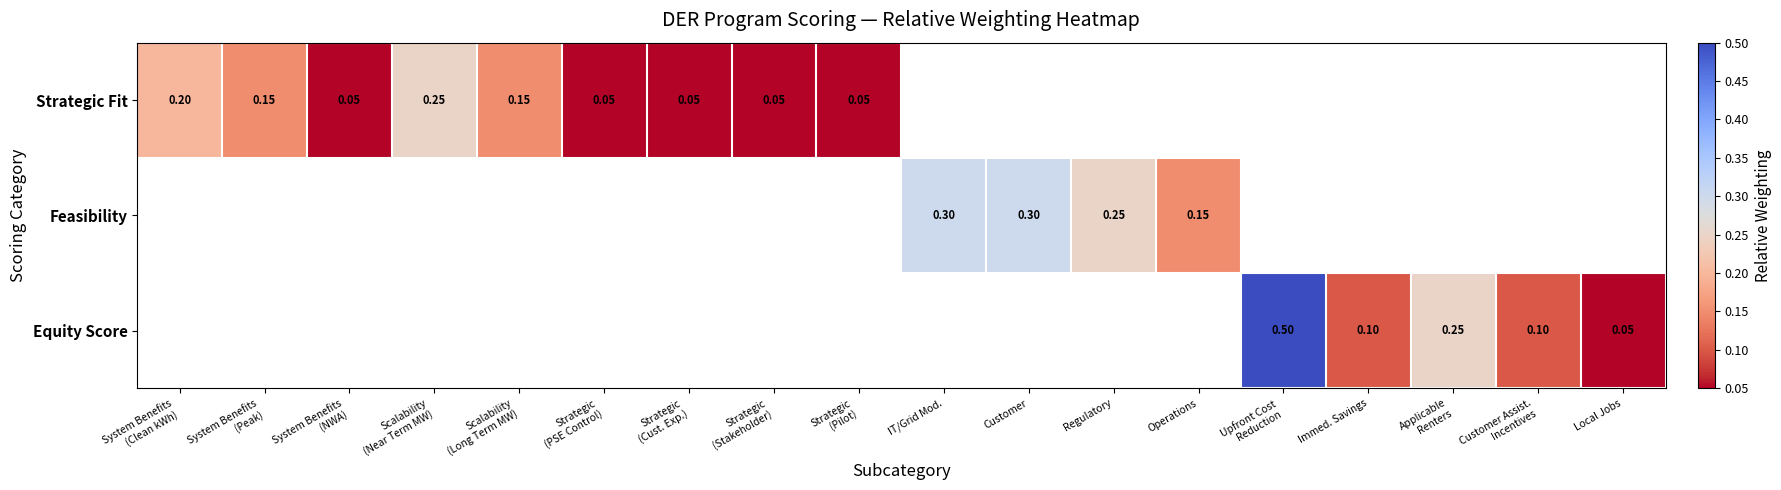

What is the sum of the Equity Score values at Local Jobs and Regulatory?

0.1